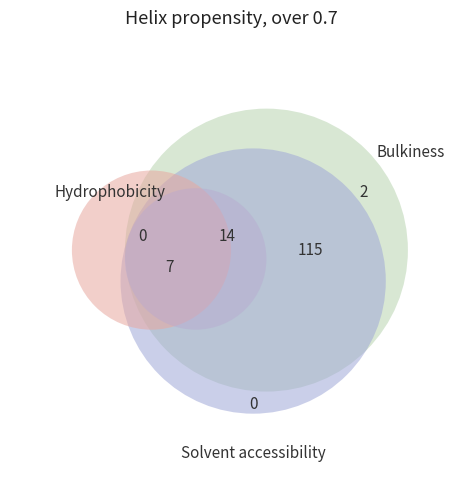

To the nearest percent, what is the average slice percentage?

8%